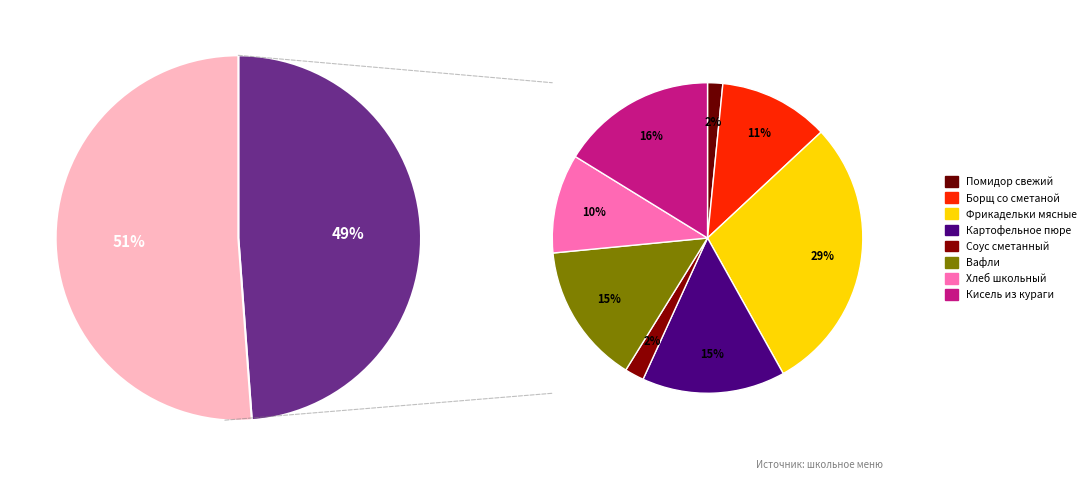

To the nearest percent, what is the difference between the largest and smallest slice percentages?

28%